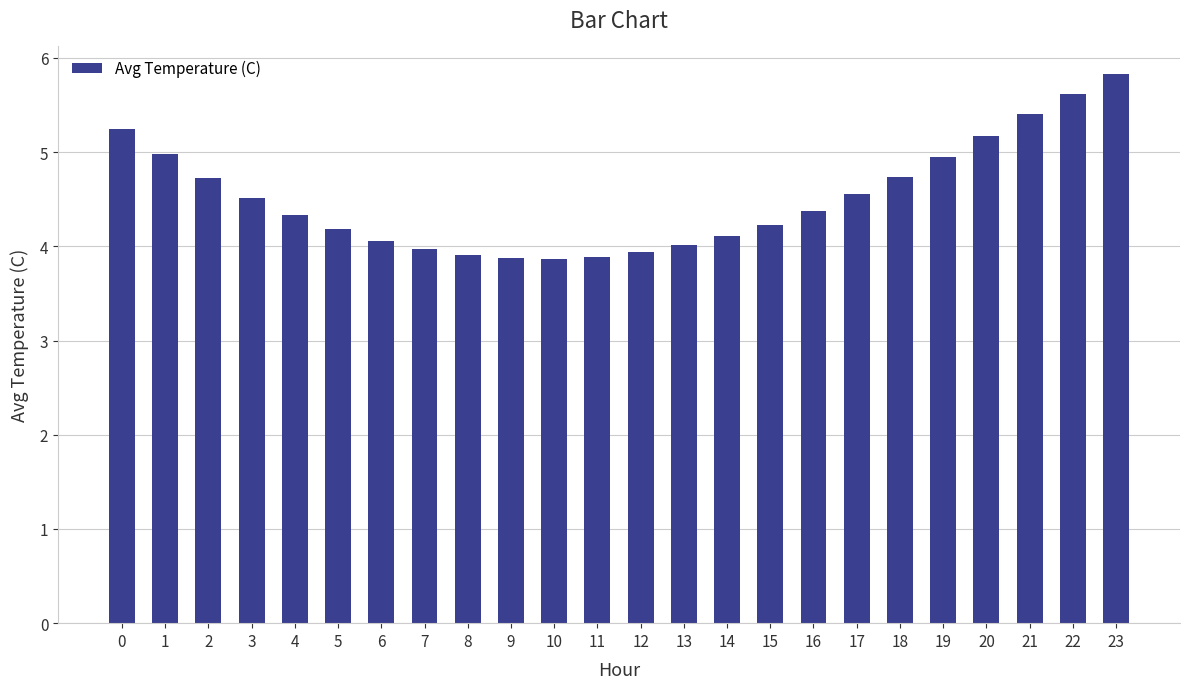

What is the average value?

4.5